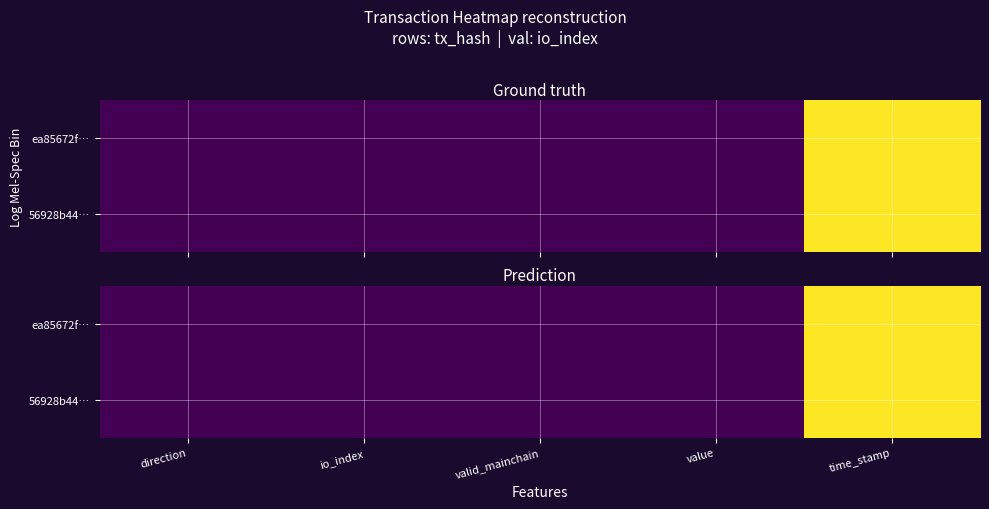

How many distinct data groups are displayed?

2